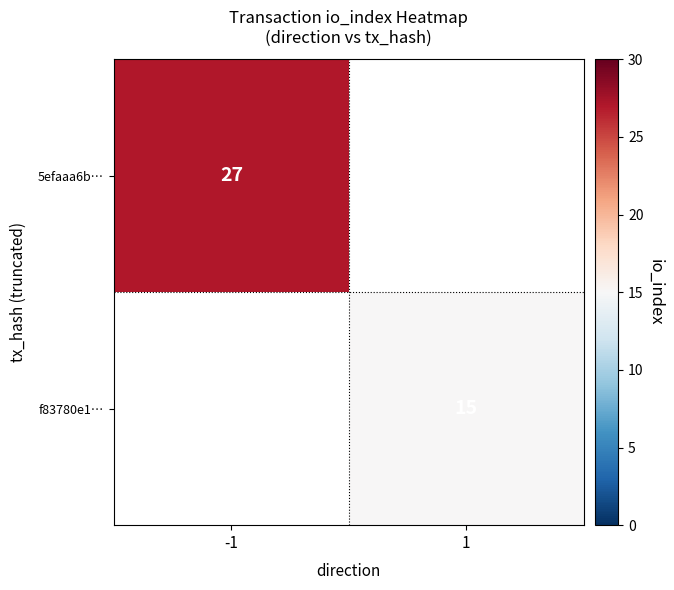

Count the number of categories in the chart.

2